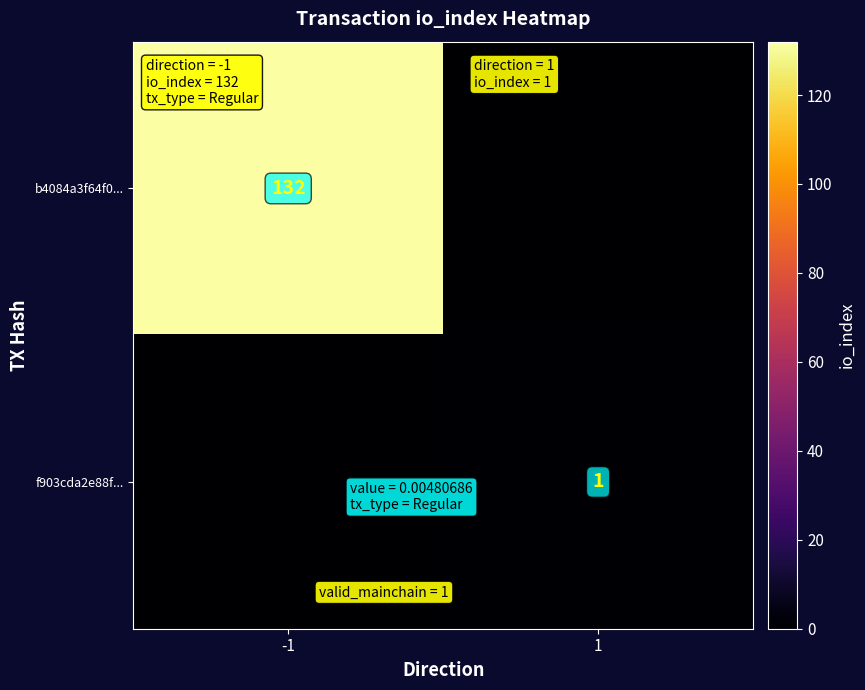

The value of b4084a3f64f0... at -1 is 193. True or false?

False